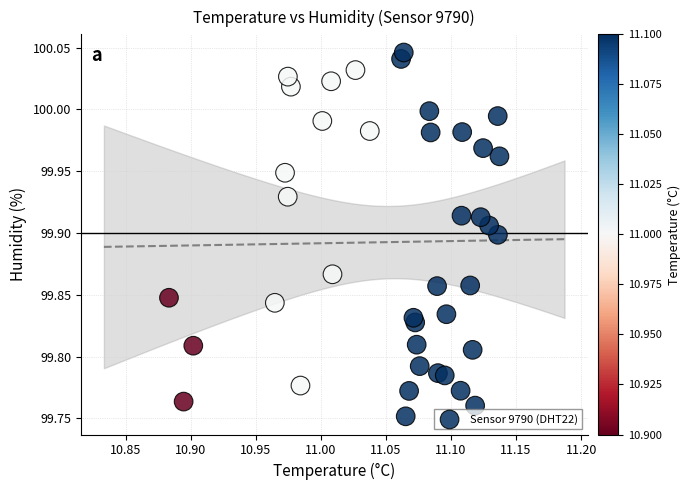

What is the range of X values (max minus min)?

0.3